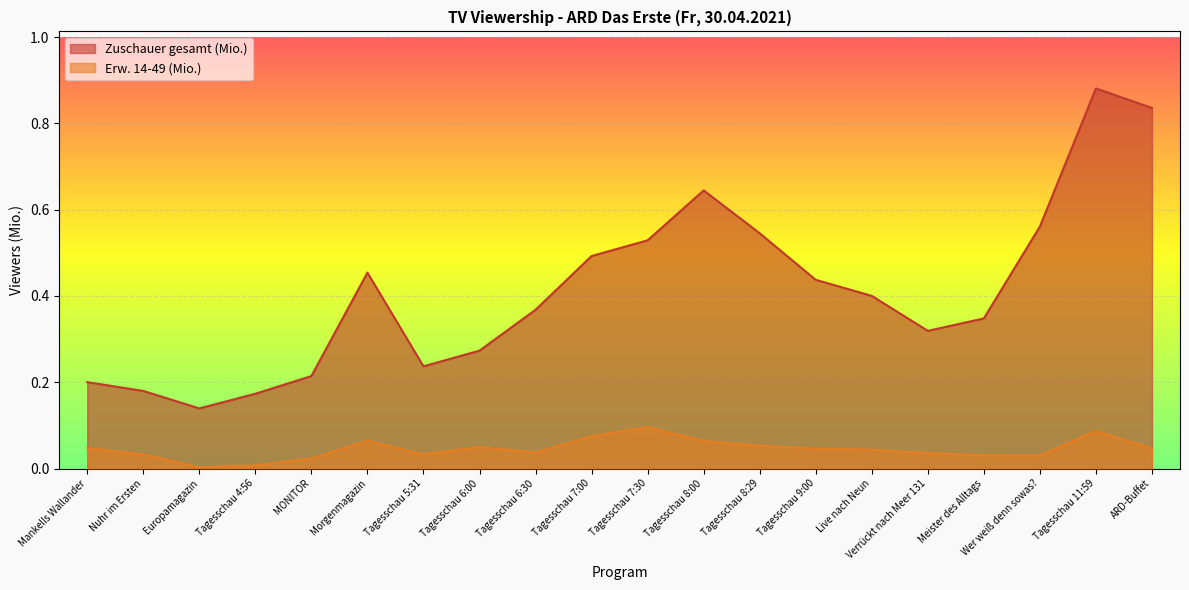

At which category is the sum across all series the highest?

Tagesschau 11:59